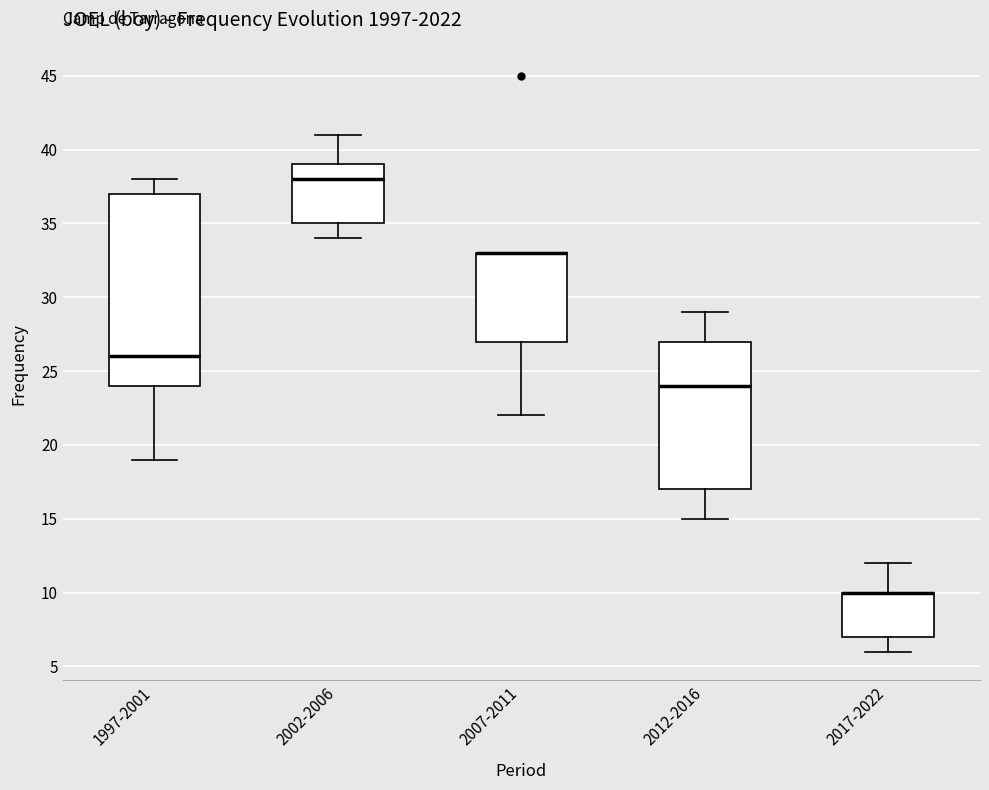

Comparing the boxes themselves (not the whiskers), which one is the tallest?

1997-2001